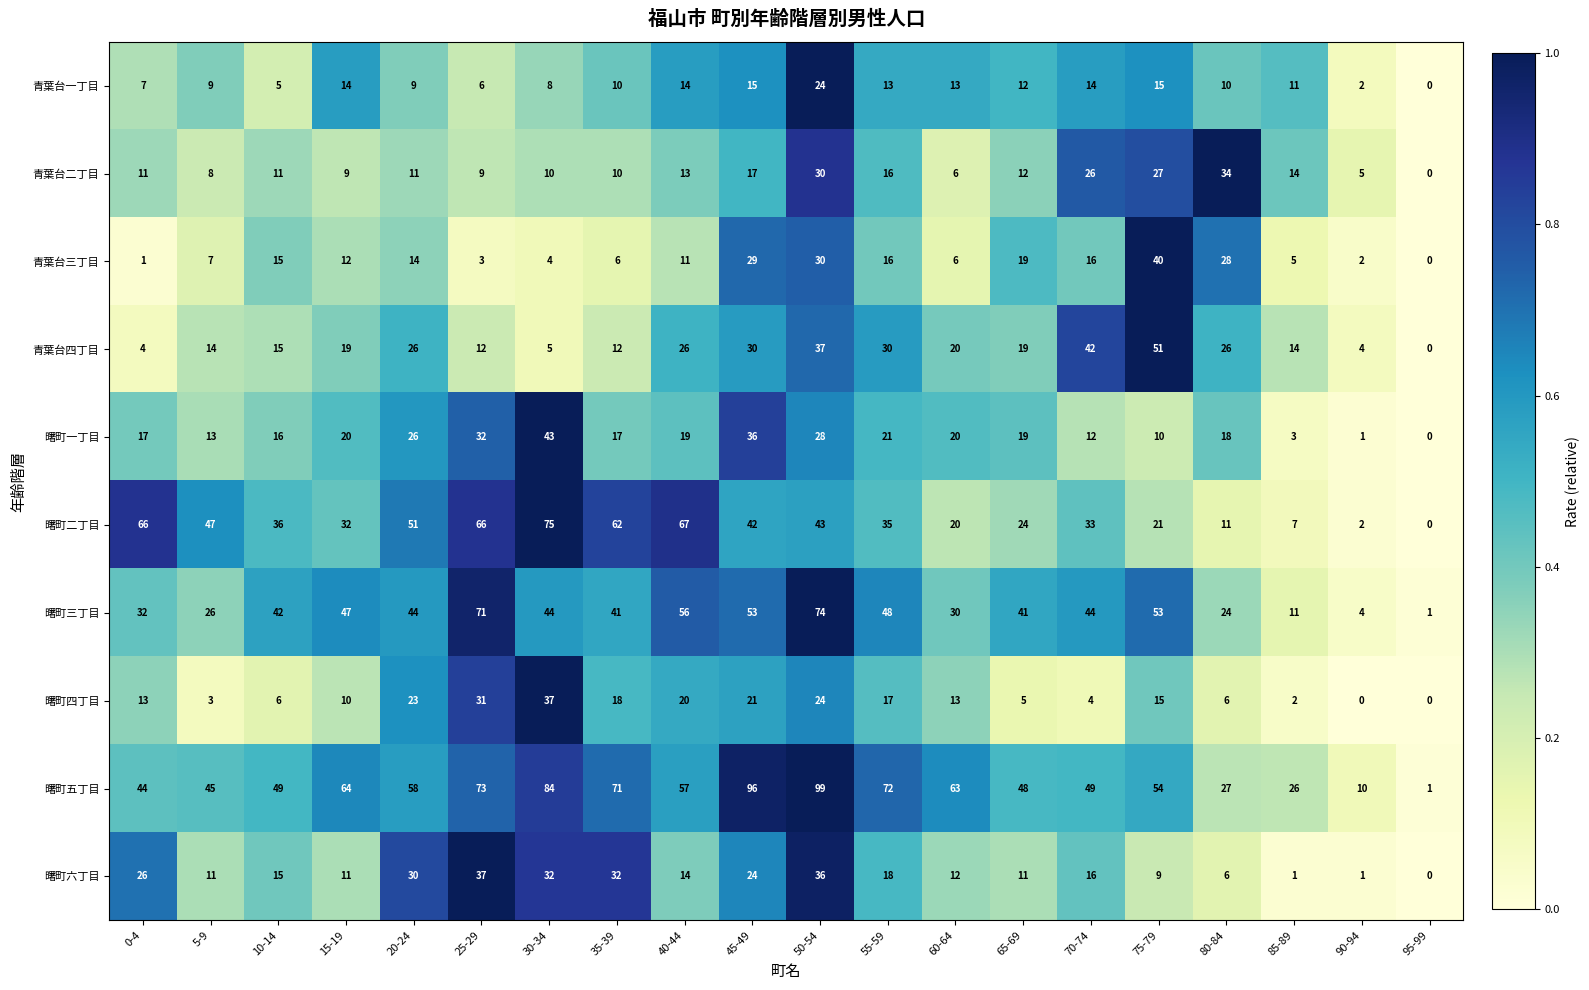

At which category does the chart reach its peak across all series?

50-54